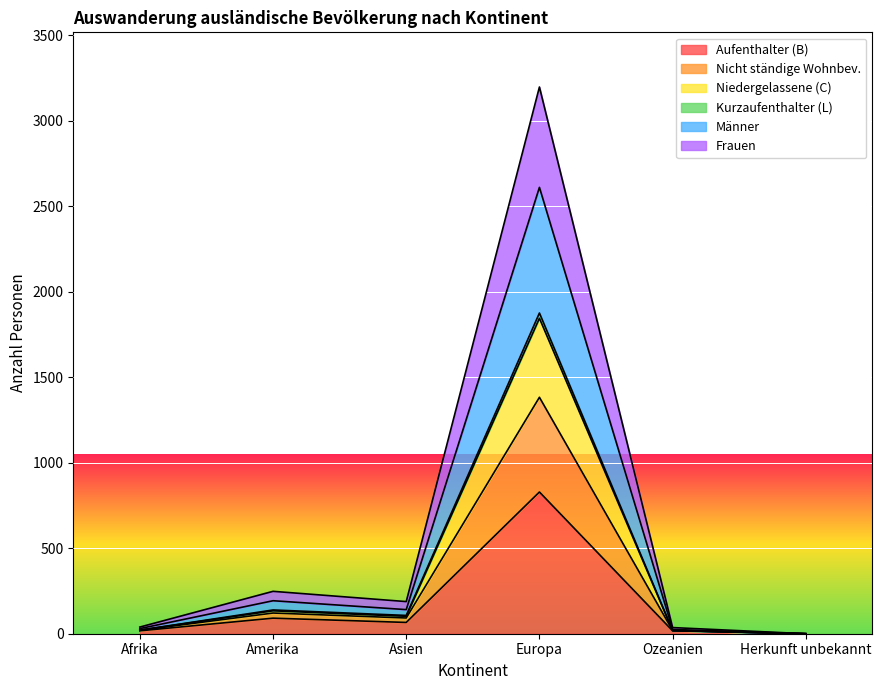

Which category has the highest value across all series?

Europa